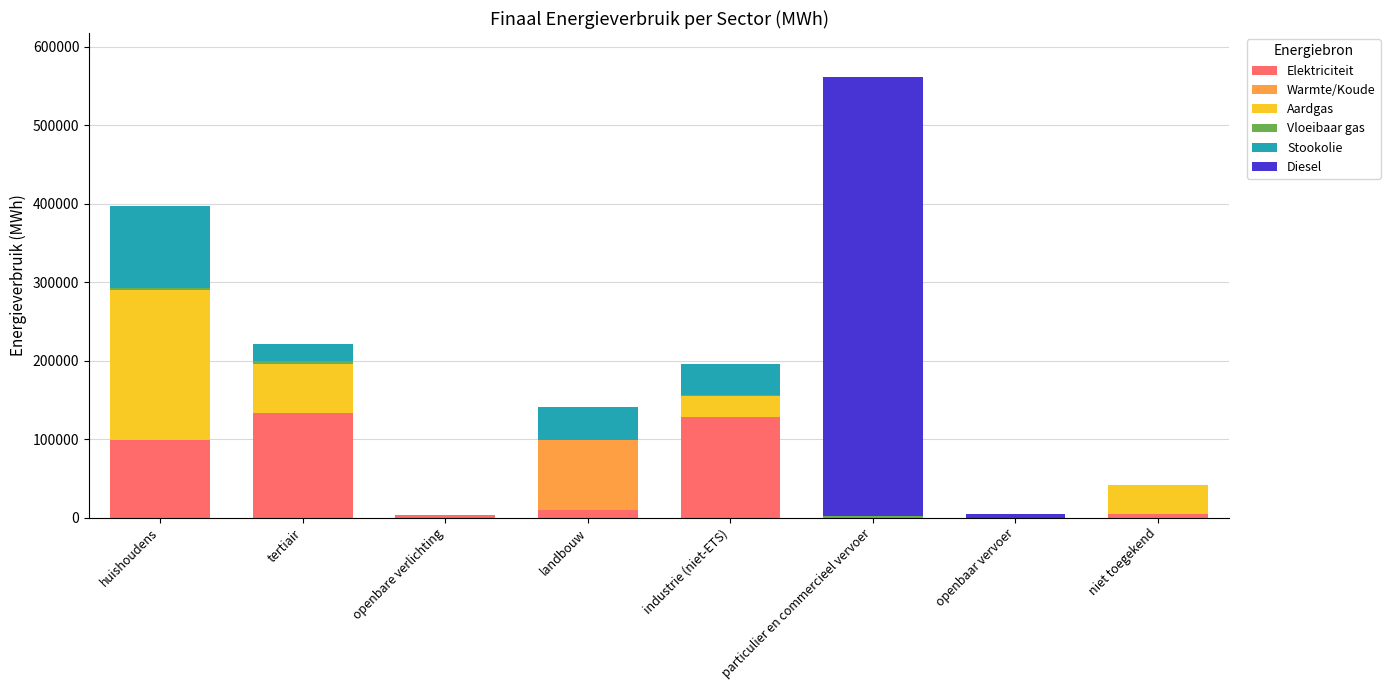

What is the sum of all Elektriciteit values?

377411.8